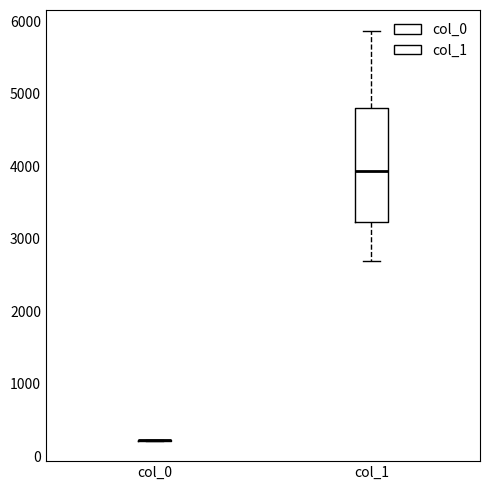

Reading left to right, read every box against the y-axis: the position of its median line, the range the box covers, and the ends of its whiskers. The values are not printed on the chart, so give them approximately, as read against the axis.

col_0: box collapsed to a line at 200, whiskers 200 to 200
col_1: median 3900, box 3200 to 4800, whiskers 2700 to 5900